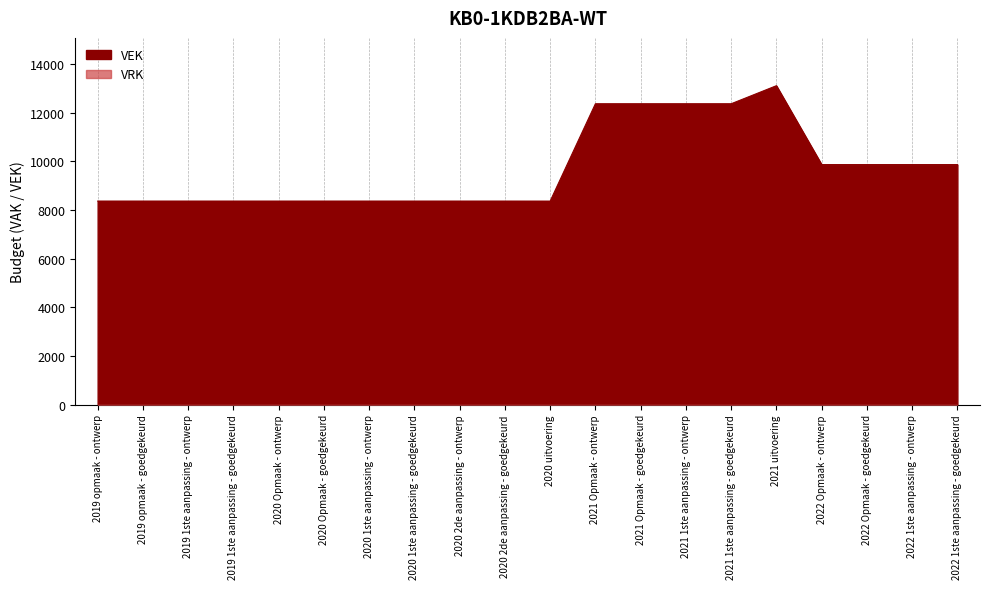

Reading left to right, transcribe all the data shown in this chart.

2019 opmaak - ontwerp=8360	2019 opmaak - goedgekeurd=8360	2019 1ste aanpassing - ontwerp=8360	2019 1ste aanpassing - goedgekeurd=8360	2020 Opmaak - ontwerp=8360	2020 Opmaak - goedgekeurd=8360	2020 1ste aanpassing - ontwerp=8360	2020 1ste aanpassing - goedgekeurd=8360	2020 2de aanpassing - ontwerp=8360	2020 2de aanpassing - goedgekeurd=8360	2020 uitvoering=8359	2021 Opmaak - ontwerp=12360	2021 Opmaak - goedgekeurd=12360	2021 1ste aanpassing - ontwerp=12360	2021 1ste aanpassing - goedgekeurd=12360	2021 uitvoering=13102	2022 Opmaak - ontwerp=9860	2022 Opmaak - goedgekeurd=9860	2022 1ste aanpassing - ontwerp=9860	2022 1ste aanpassing - goedgekeurd=9860